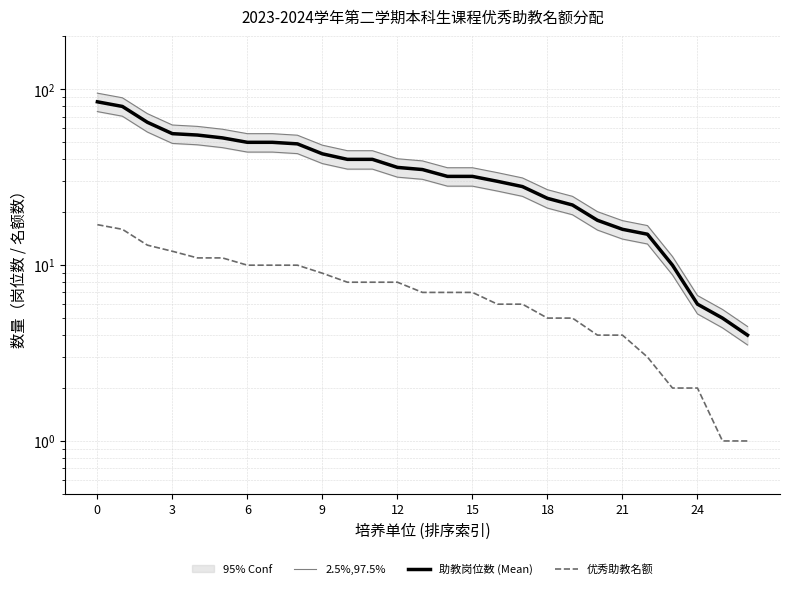

True or false: 助教岗位数 (Mean) and 优秀助教名额 cross at least once.

False